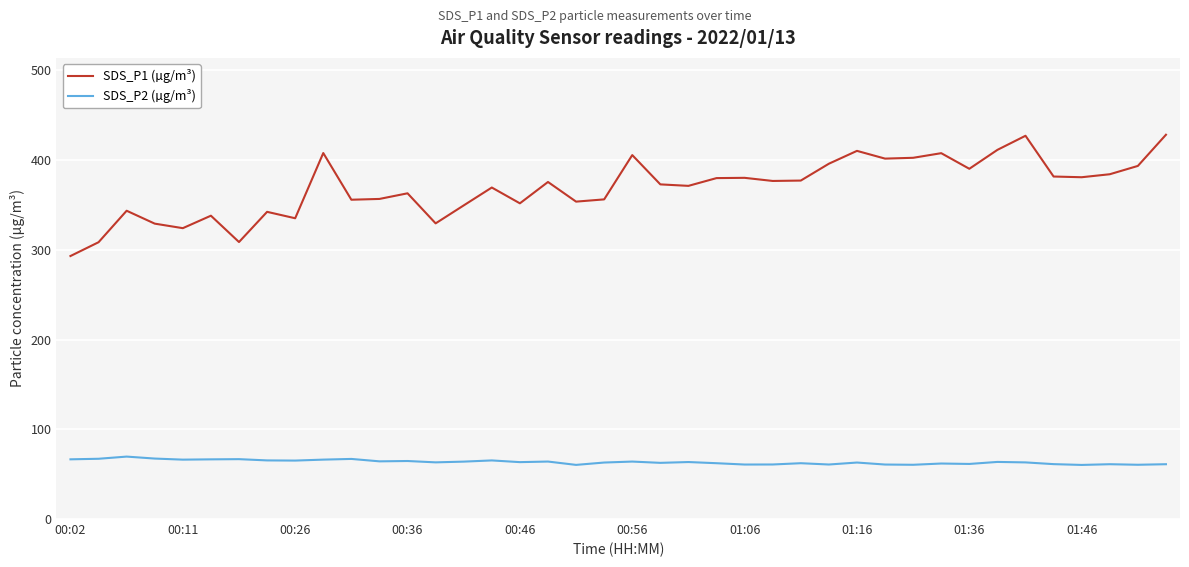

Which series has the largest range (max minus min)?

SDS_P1 (µg/m³)